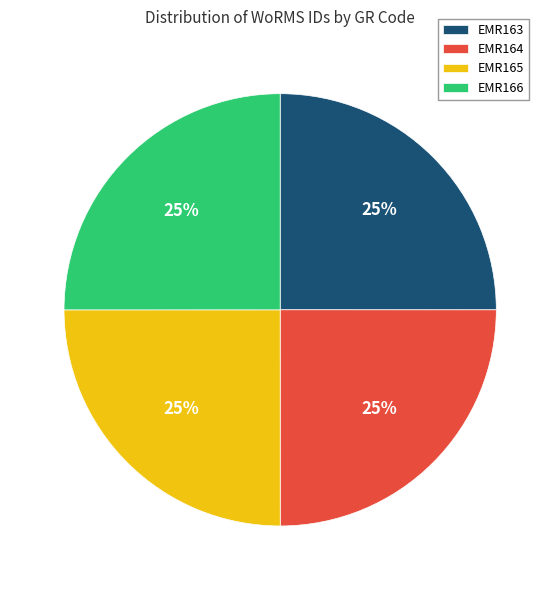

True or false: EMR164 accounts for 20% of the total.

False